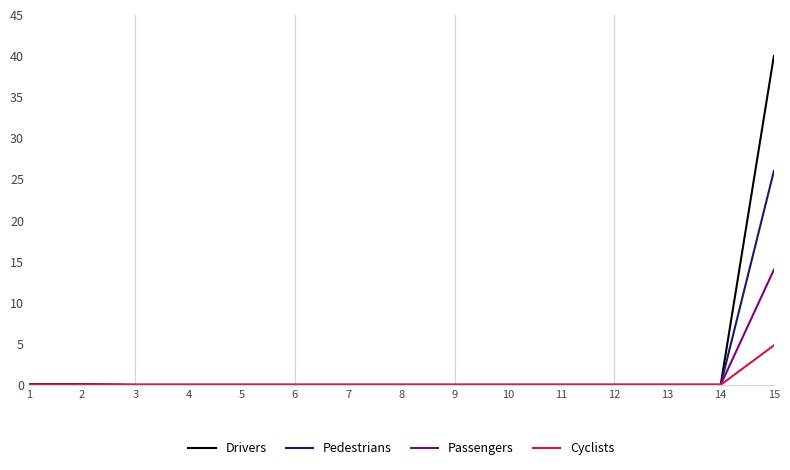

Which series has the largest total across all categories?

Drivers